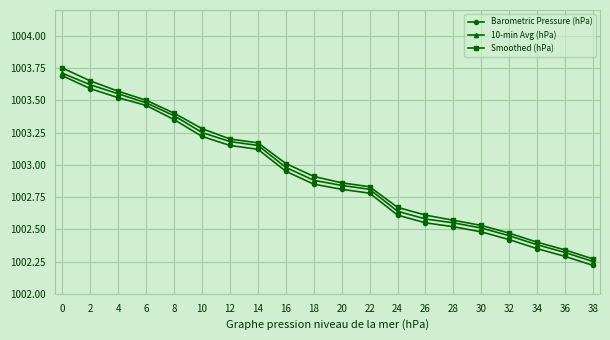

The value of 10-min Avg (hPa) at 22 is 1002.8. True or false?

True